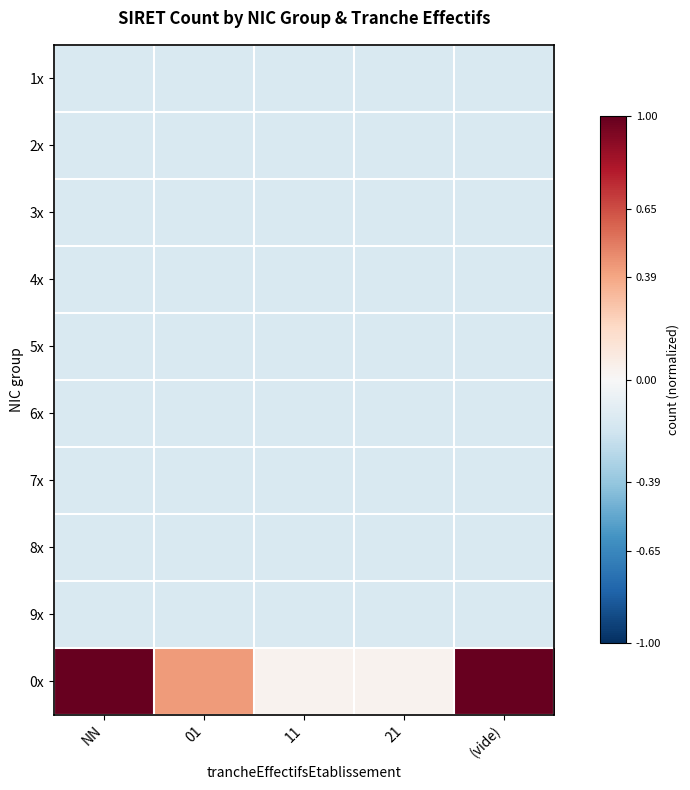

How many categories are shown in the chart?

5